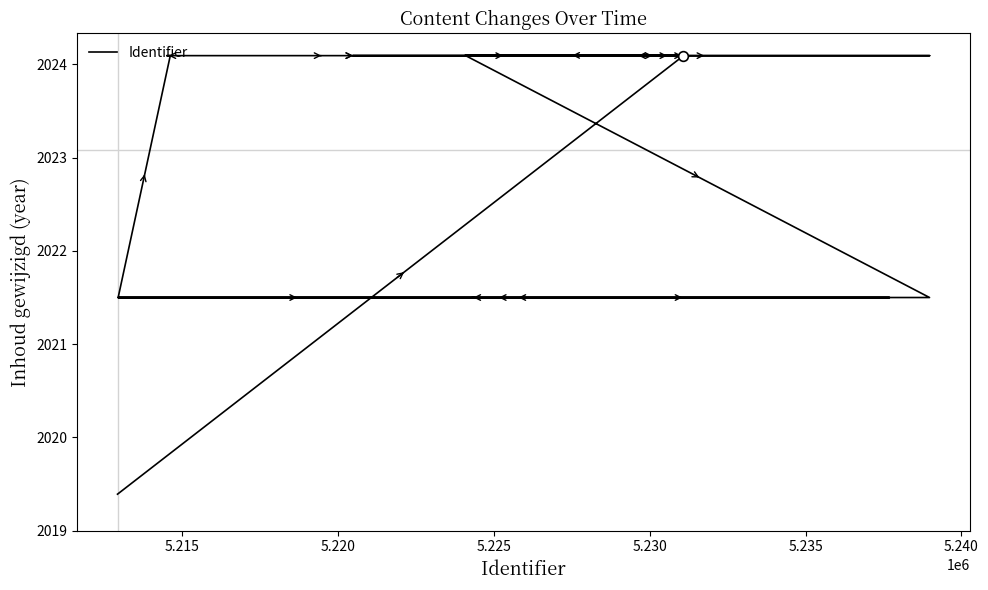

What is the approximate value at 5.225?

2021.5